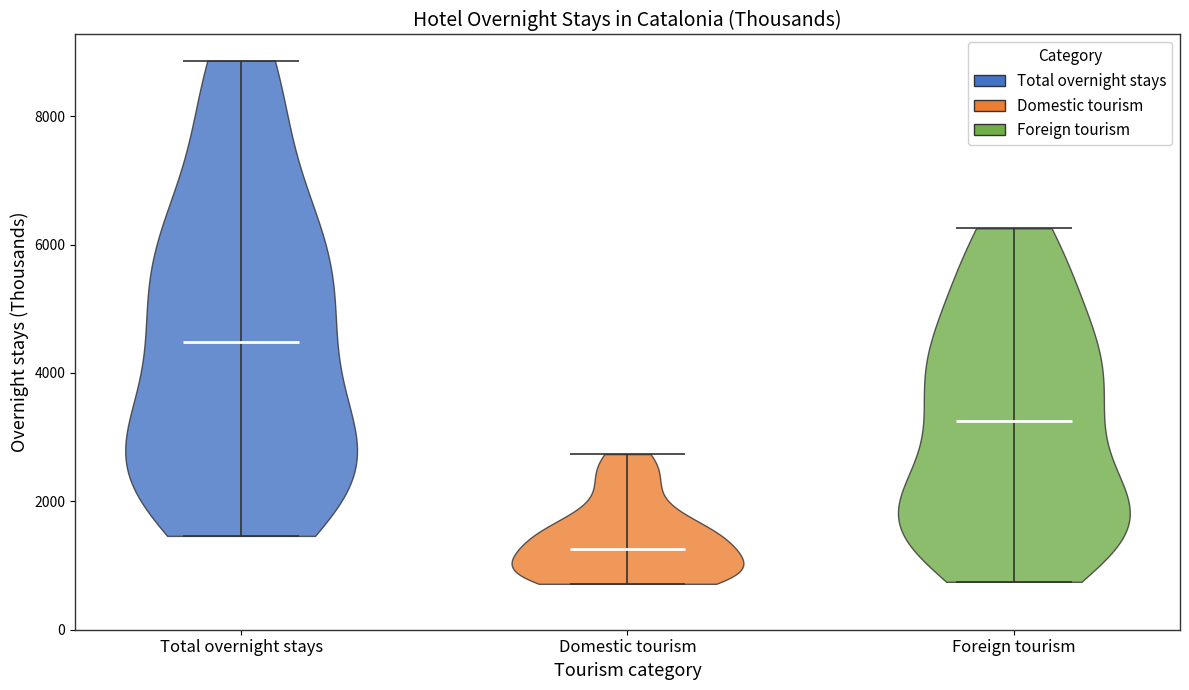

Reading left to right, read every violin against the y-axis: where its median line is, and the lowest and highest points it reaches. The values are not printed on the chart, so give them approximately, as read against the axis.

Total overnight stays: median line 4400, lowest point 1400, highest point 8800
Domestic tourism: median line 1200, lowest point 800, highest point 2800
Foreign tourism: median line 3200, lowest point 800, highest point 6200